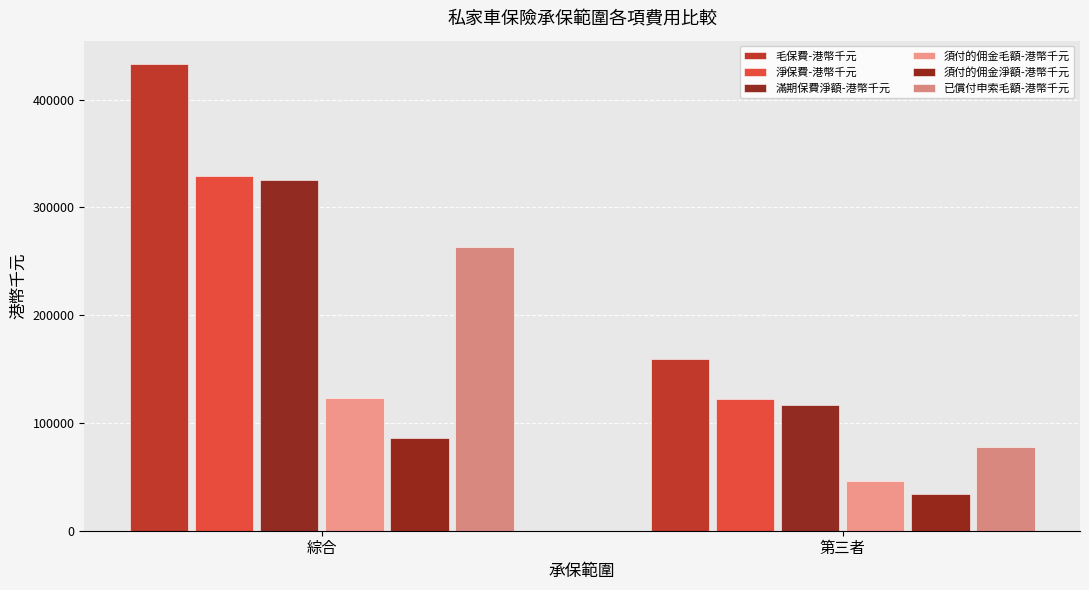

Reading left to right, list all the values displayed in this chart.

毛保費-港幣千元: 433119	158899
淨保費-港幣千元: 329222	122258
滿期保費淨額-港幣千元: 325479	116778
須付的佣金毛額-港幣千元: 122812	45732
須付的佣金淨額-港幣千元: 86143	33643
已償付申索毛額-港幣千元: 263435	77485